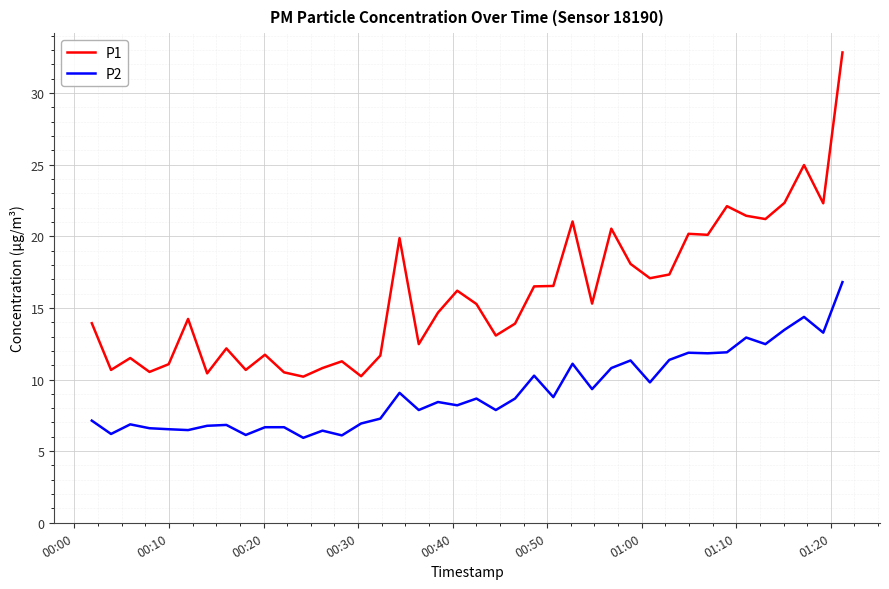

What is the difference between the maximum and minimum values in the P2 series?

10.9